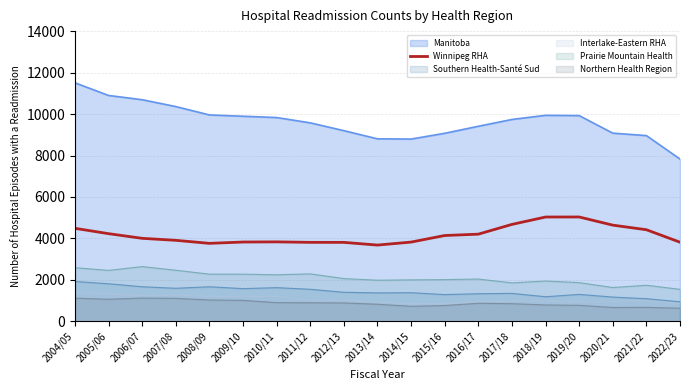

The value at 2016/17 is 4207. True or false?

True